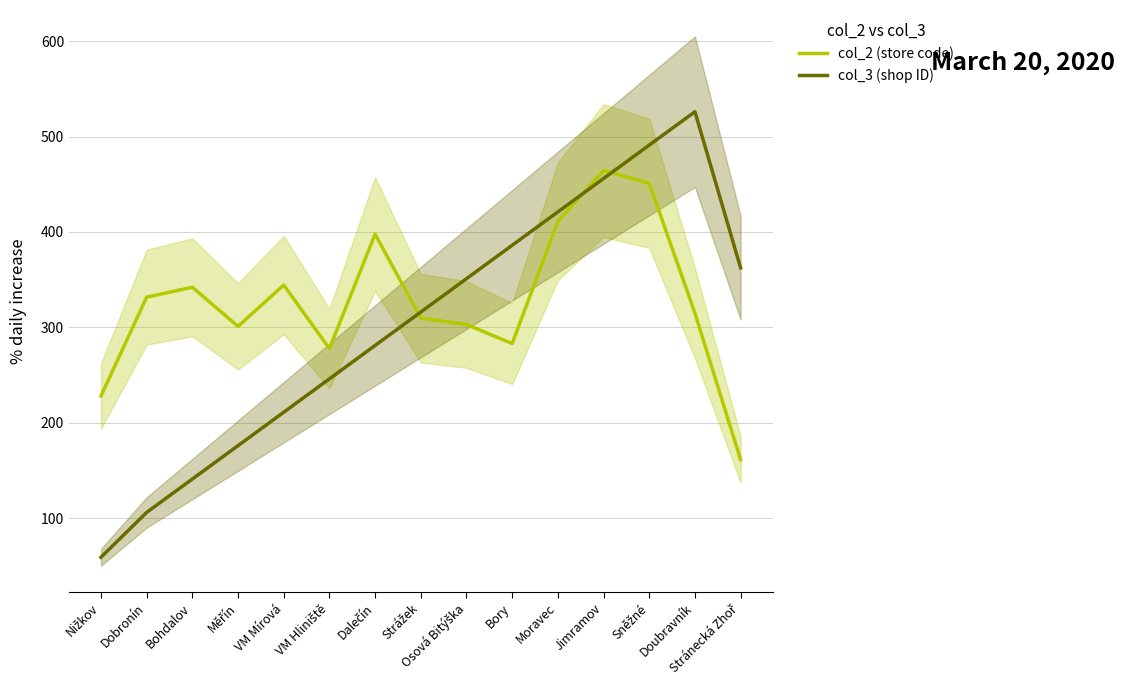

What are all the series names shown in the legend?

col_2 (store code), col_3 (shop ID)